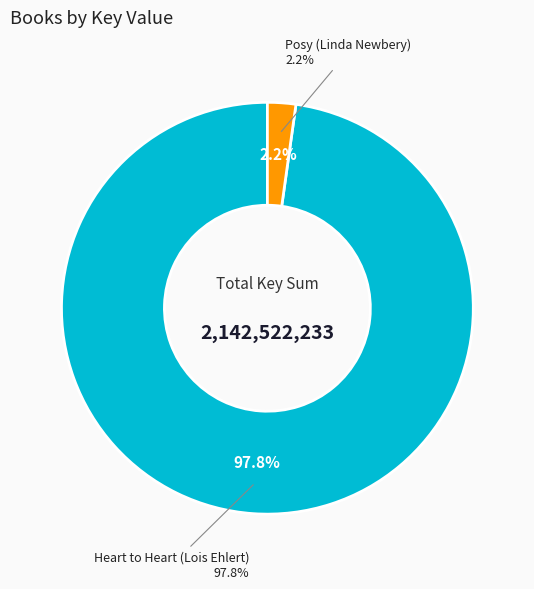

Is it true that Posy (Linda Newbery) is 1% of the pie?

False